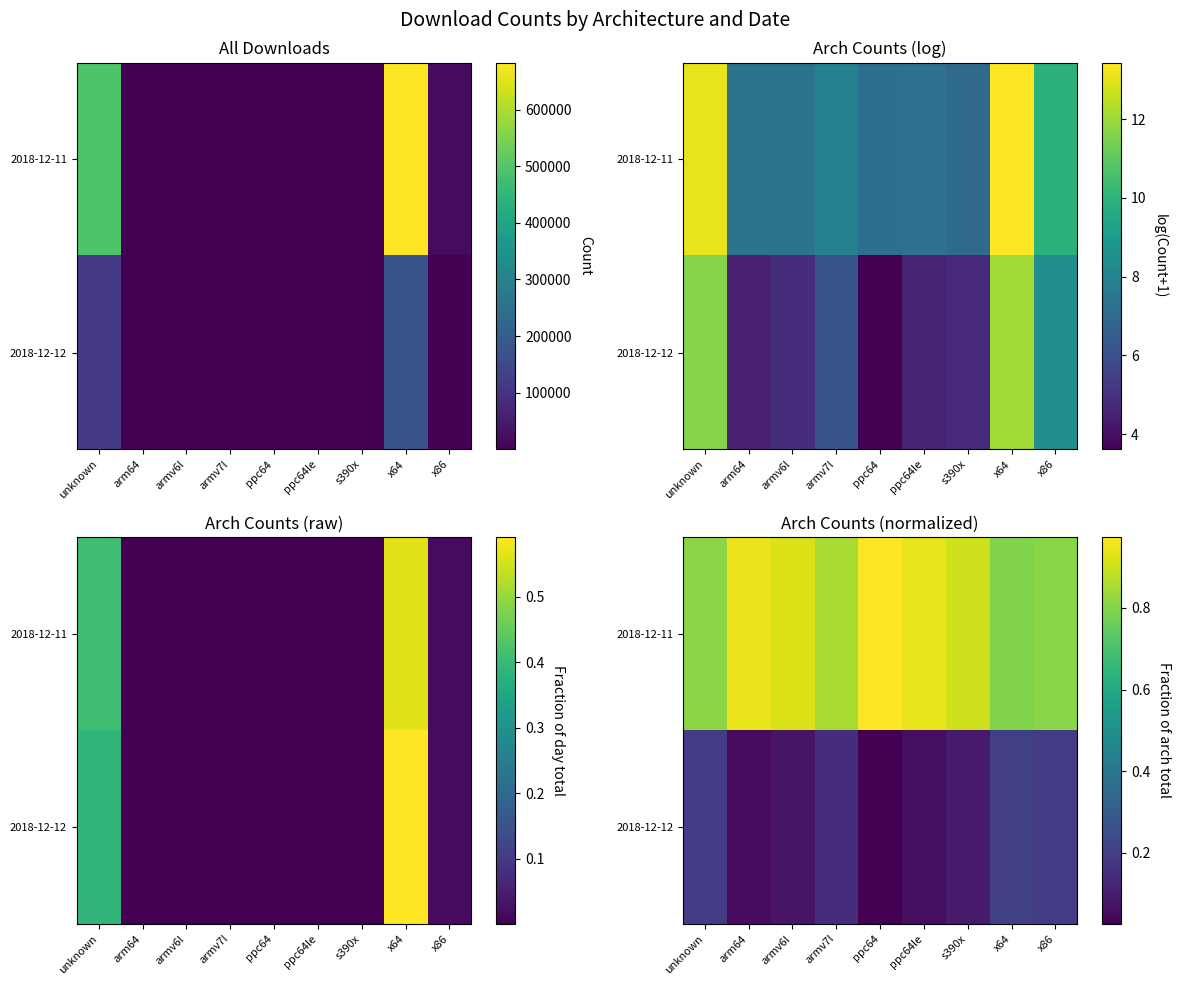

How many 2018-12-11 values are between 0 and 1?

9